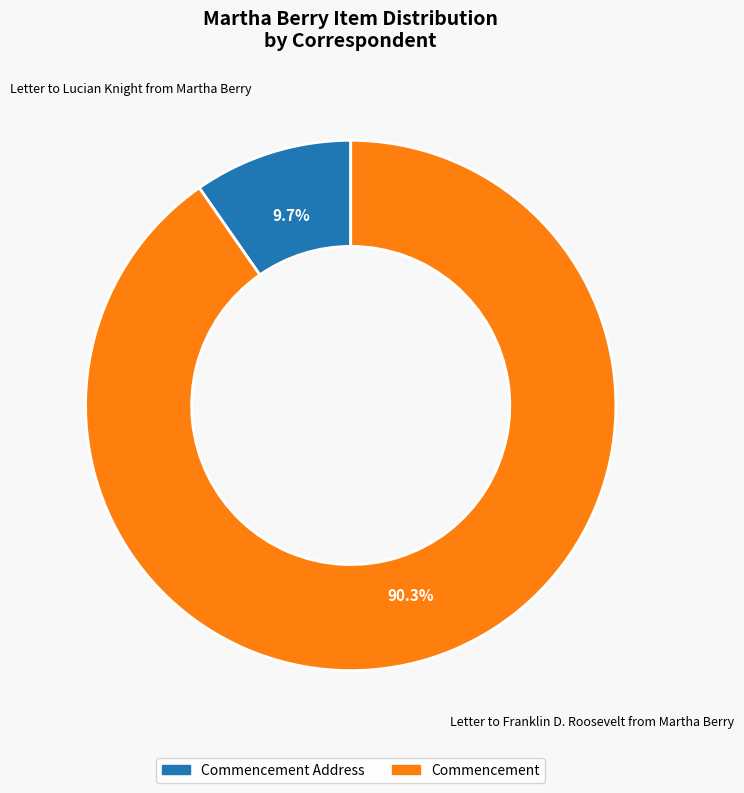

To the nearest percent, what is the difference between the Commencement Address and Commencement slice percentages?

81%